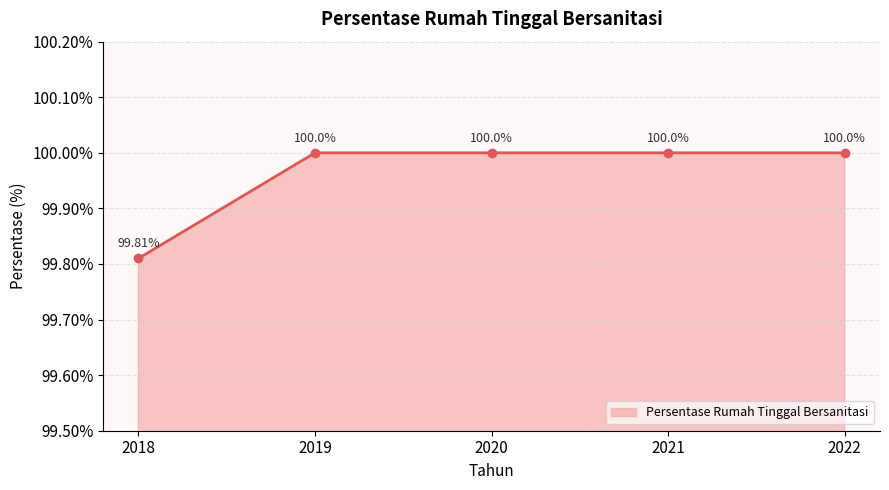

Reading left to right, what are all the values shown in this chart?

2018=99.8	2019=100.0	2020=100.0	2021=100.0	2022=100.0